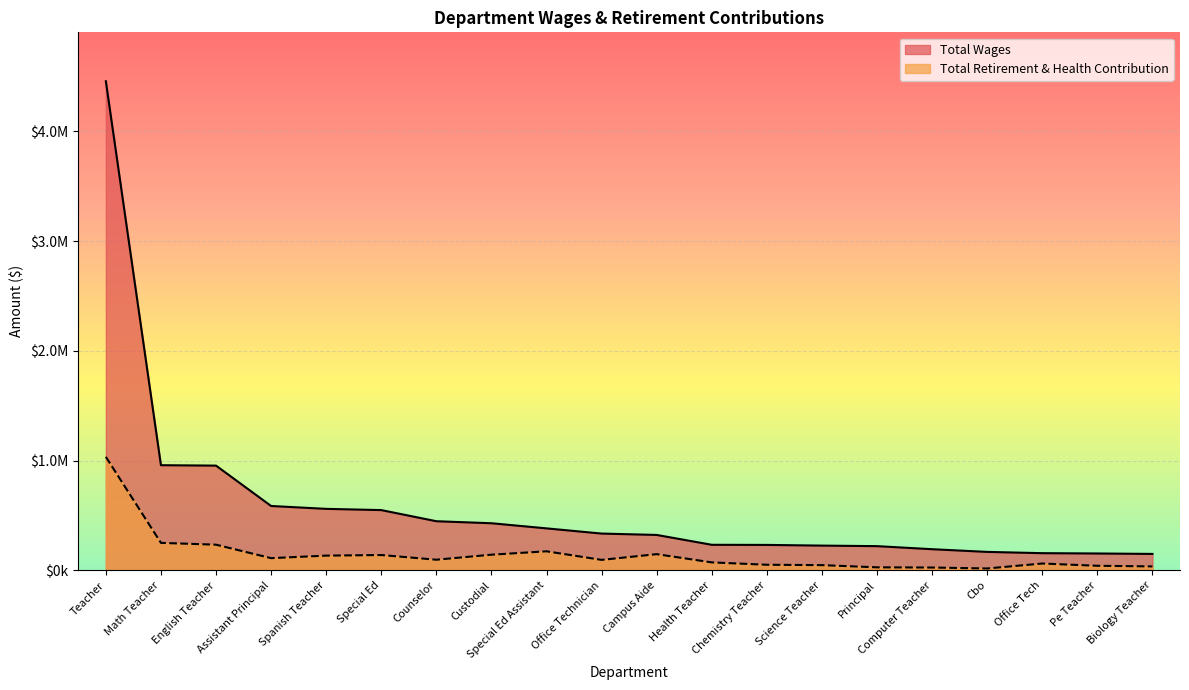

What is the sum of all Total Retirement & Health Contribution values?

2960864